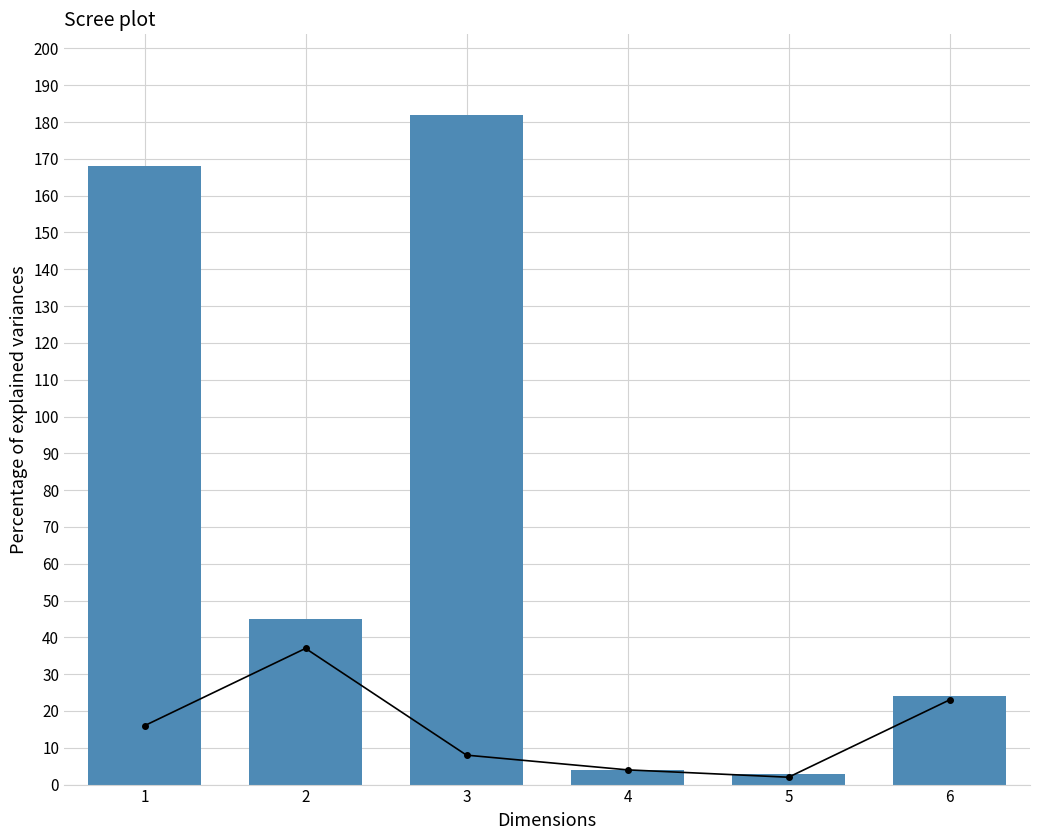

Between 2 and 3, which is larger?

2